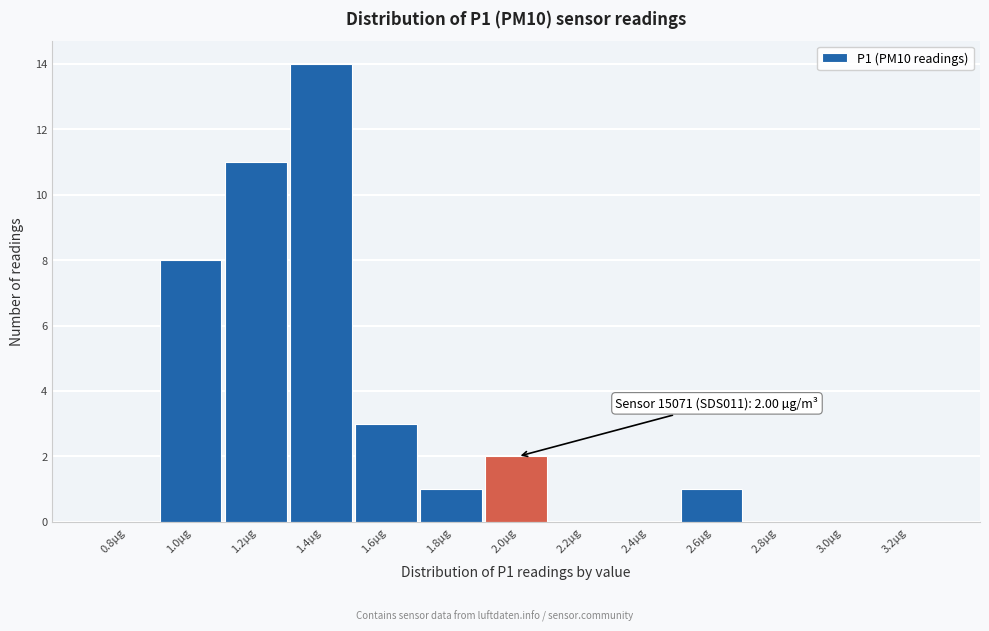

Reading left to right, what are all the values shown in this chart?

0.8µg=0	1.0µg=8	1.2µg=11	1.4µg=14	1.6µg=3	1.8µg=1	2.0µg=2	2.2µg=0	2.4µg=0	2.6µg=1	2.8µg=0	3.0µg=0	3.2µg=0